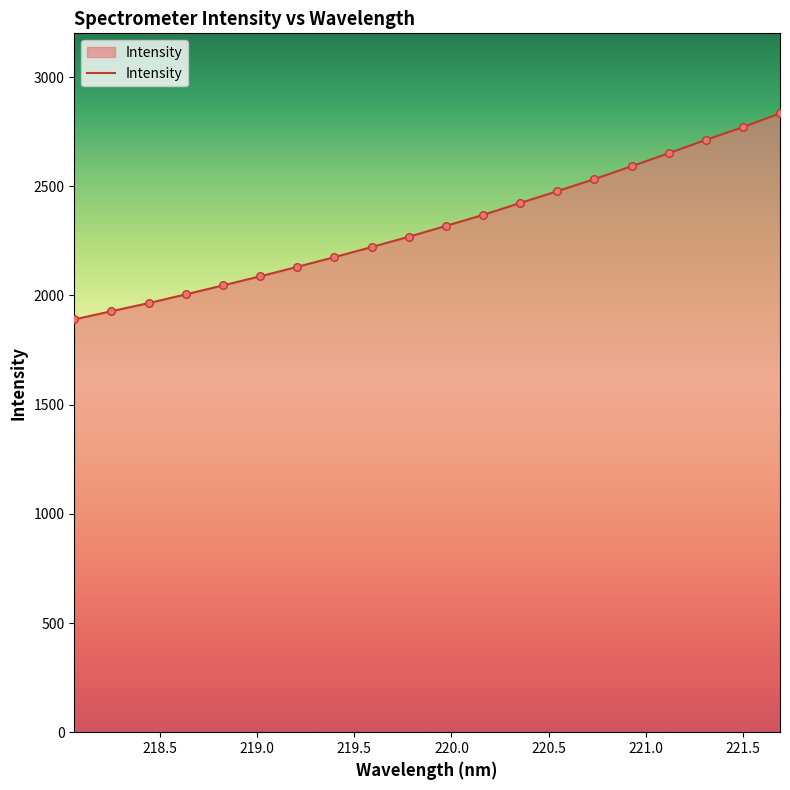

What is the minimum value shown in the chart?

1890.0